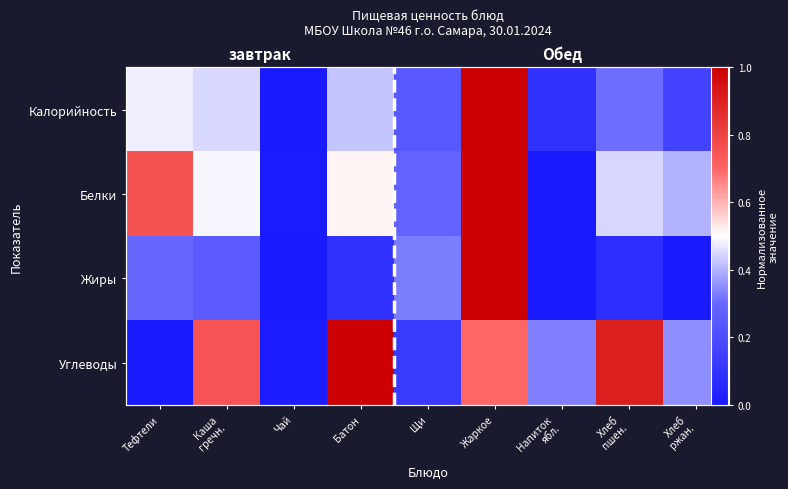

How many values in Белки are above zero?

8